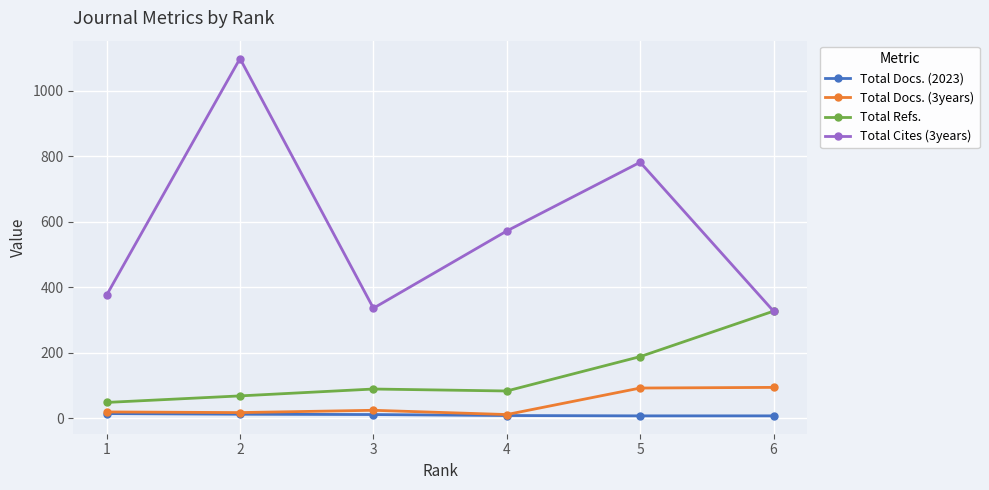

Which series has the largest total across all categories?

Total Cites (3years)